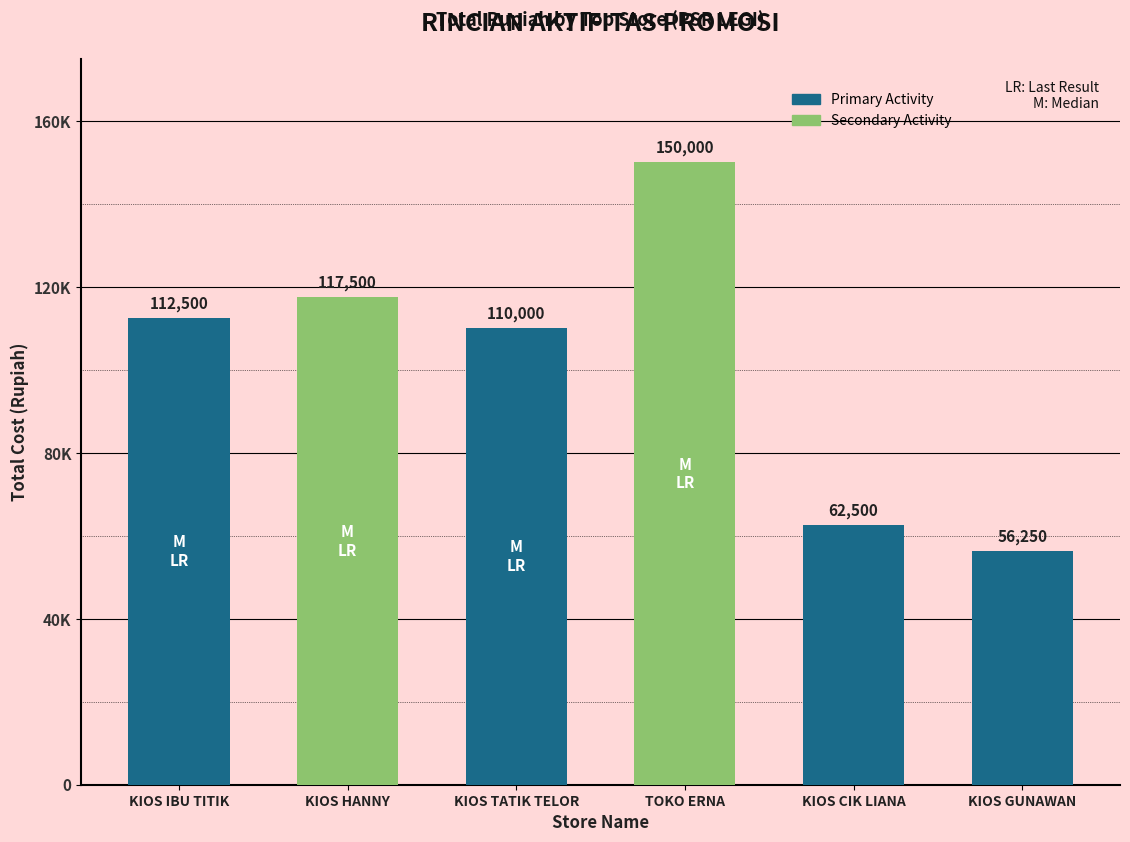

Between KIOS IBU TITIK and KIOS TATIK TELOR, which is larger?

KIOS IBU TITIK